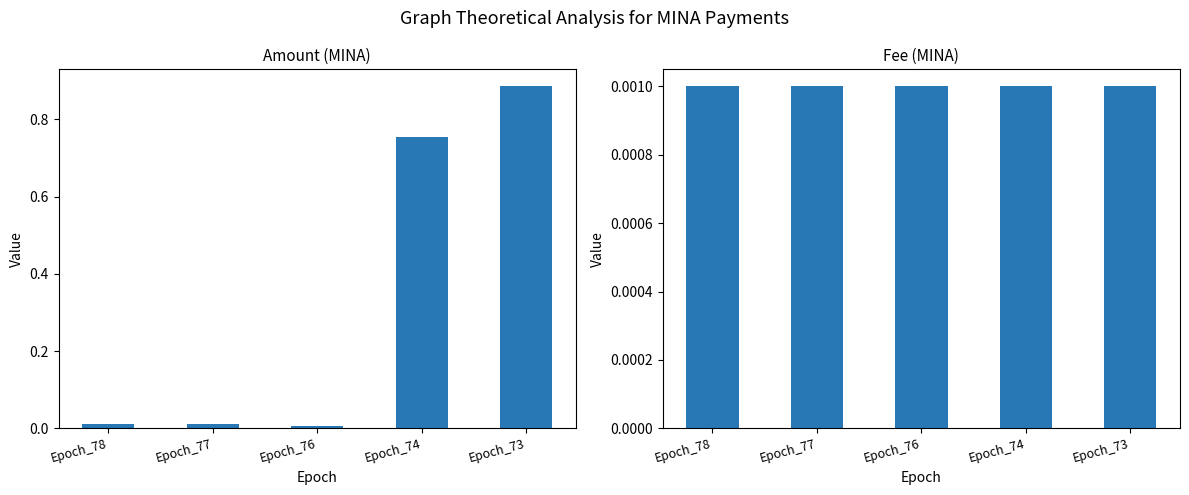

Rank the series at Epoch_73 from lowest to highest value.

Fee, Amount